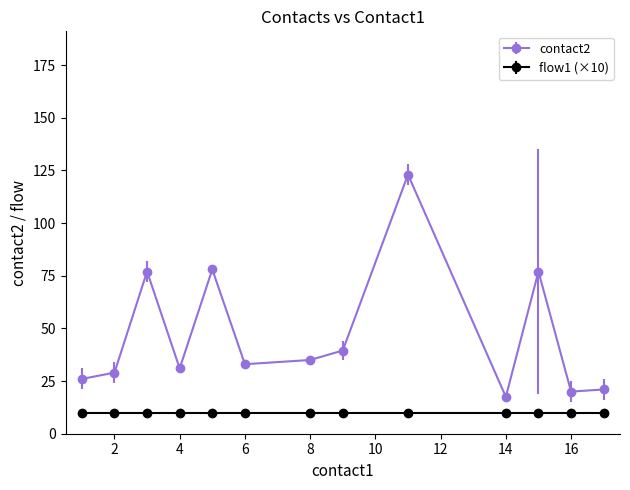

Which series has the widest spread of values?

contact2